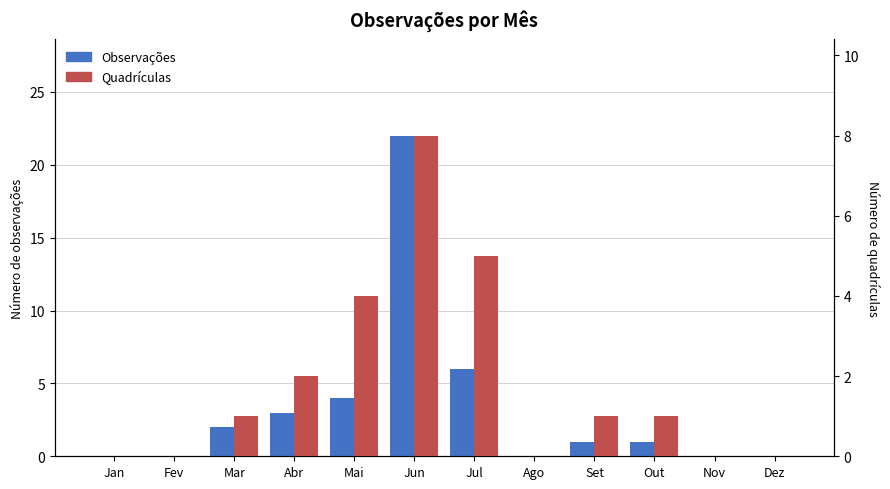

What is the difference between the Quadrículas values at Jun and Jul?

3